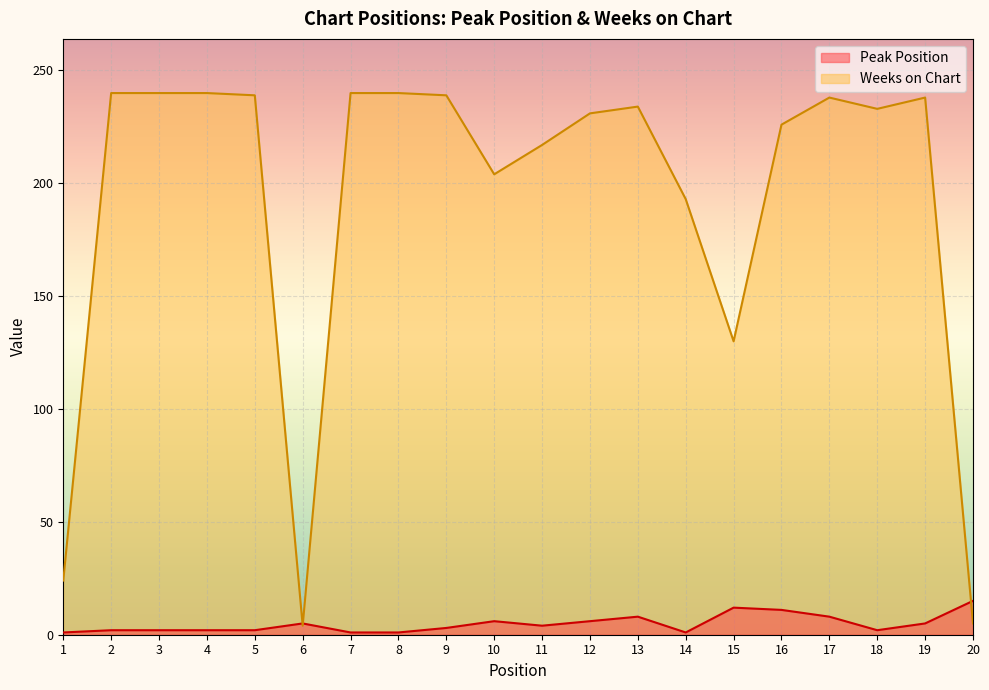

At which label is Weeks on Chart closest to 122?

15